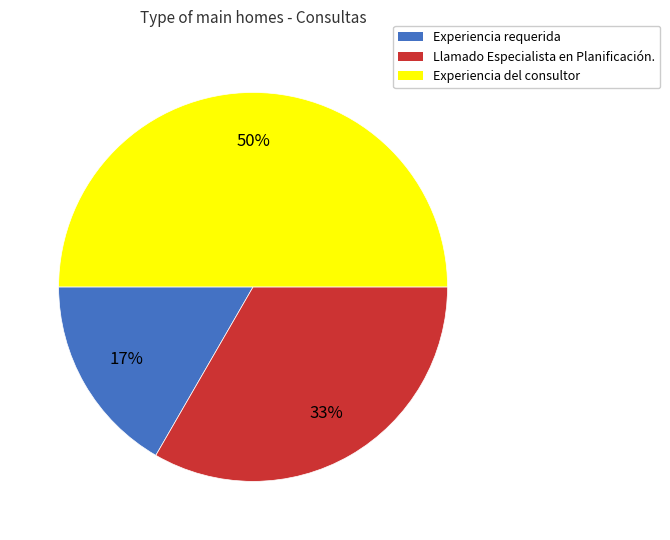

How many segments does this pie chart have?

3